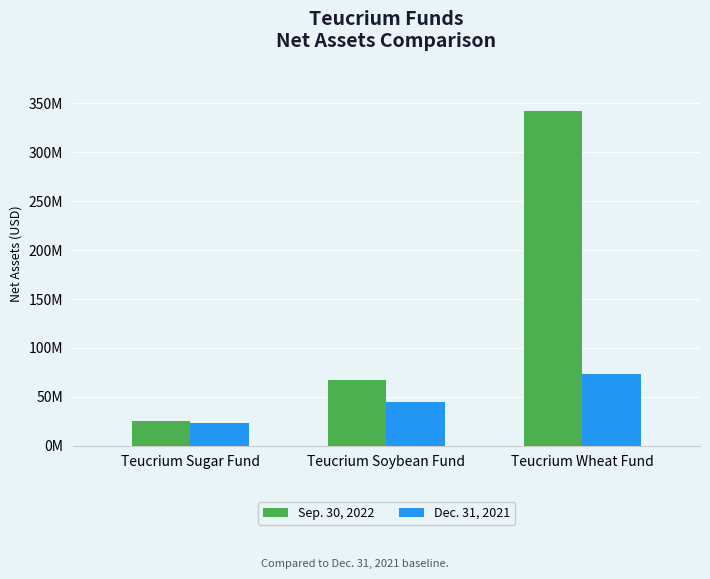

Reading left to right, list all the values displayed in this chart.

Sep. 30, 2022: 25534967	67243978	342244784
Dec. 31, 2021: 22834664	44972625	72841616